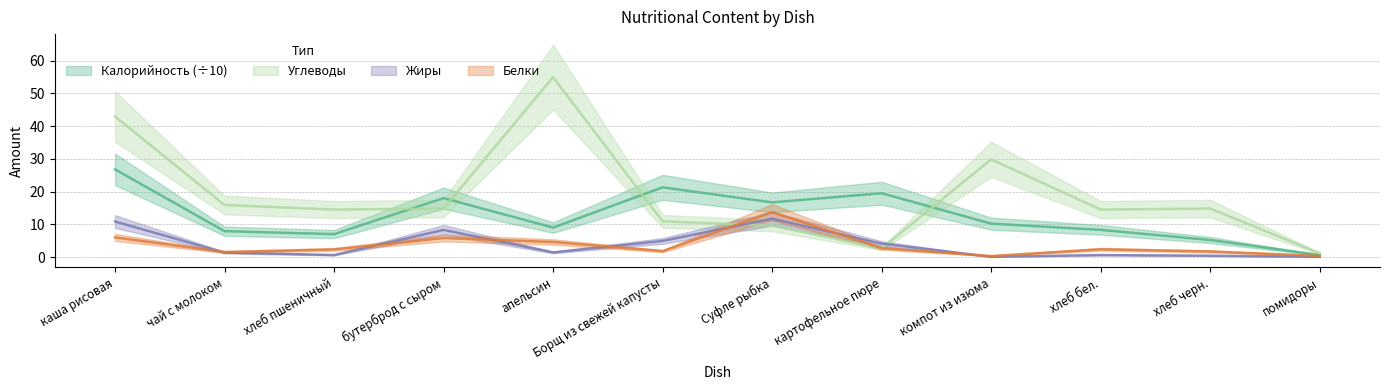

At how many categories does at least one series exceed 5?

11